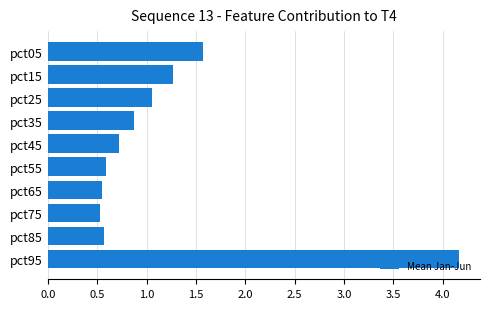

Does the chart contain any negative values?

No